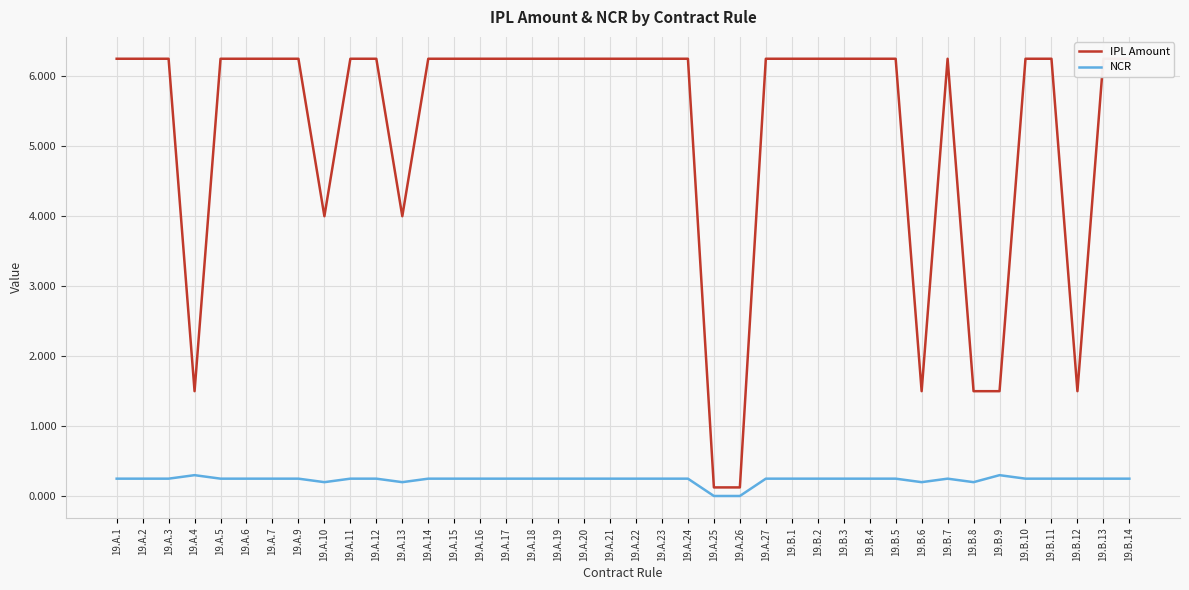

Is the value of IPL Amount at 19.A.10 greater than the value of NCR at 19.A.23?

Yes